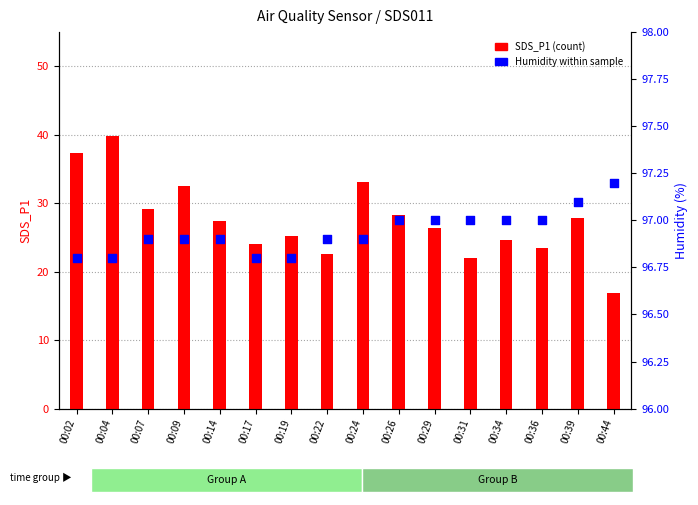

Is the value of SDS_P1 at 00:24 greater than the value of Humidity at 00:19?

No